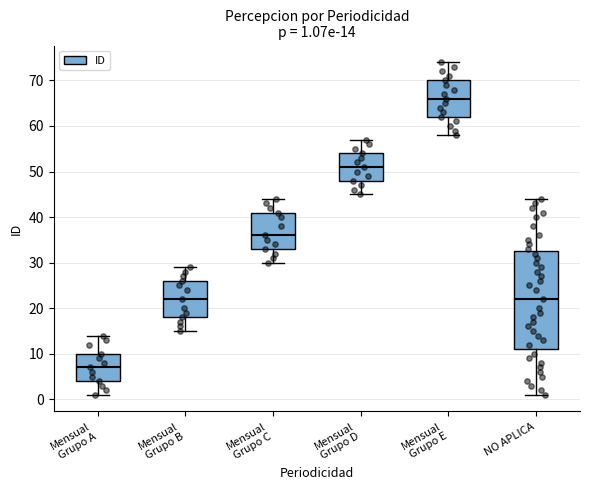

Which box is the tallest, from its lower edge to its upper edge?

NO APLICA